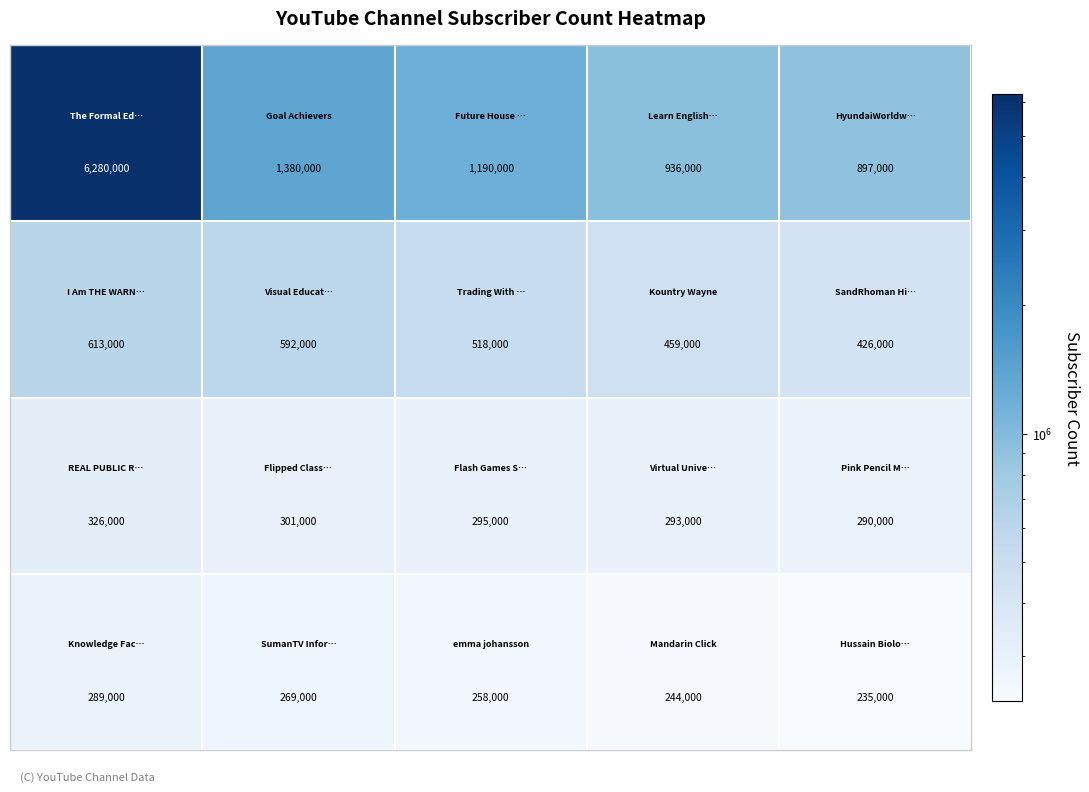

What is the maximum value shown in the chart?

6280000